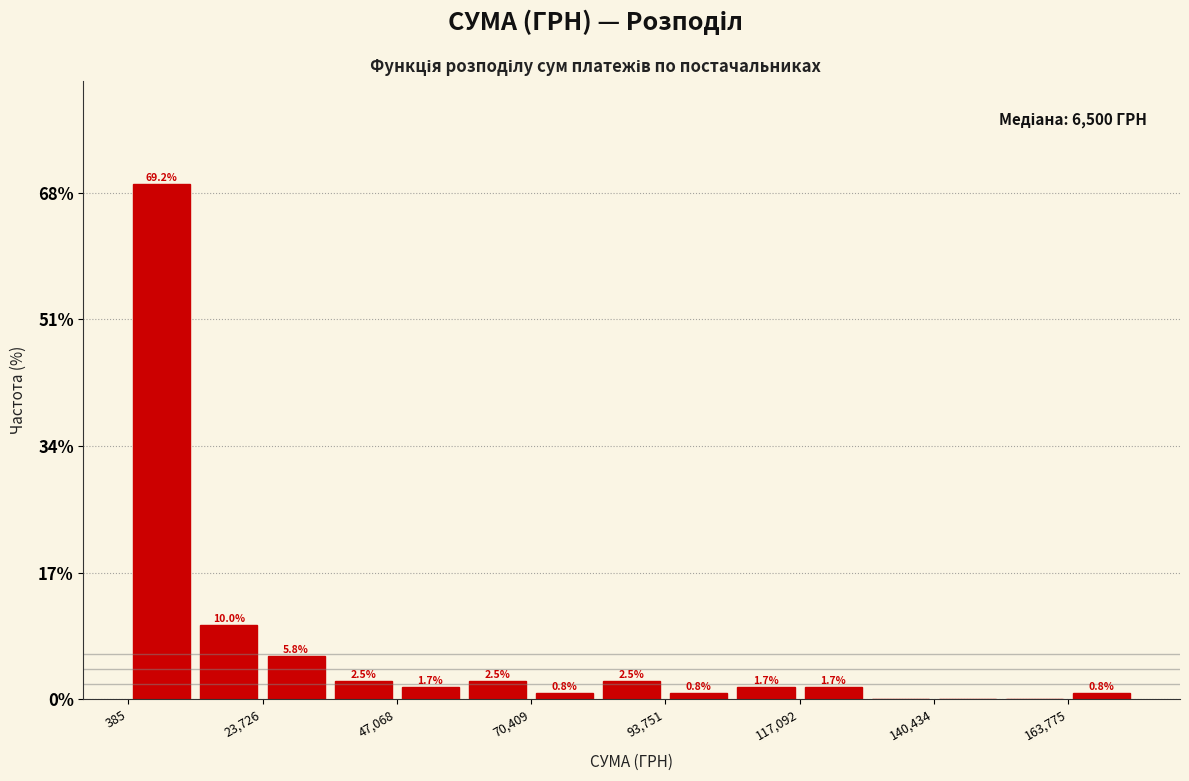

Around what value on the x-axis is the tallest bar? Give the approximate position of its centre, as read against the axis.

5000